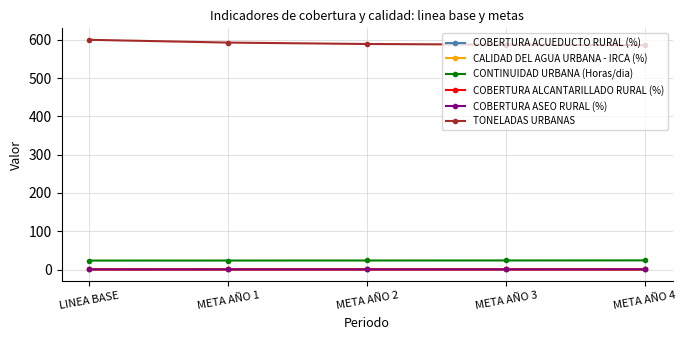

Which series has the largest range (max minus min)?

TONELADAS URBANAS